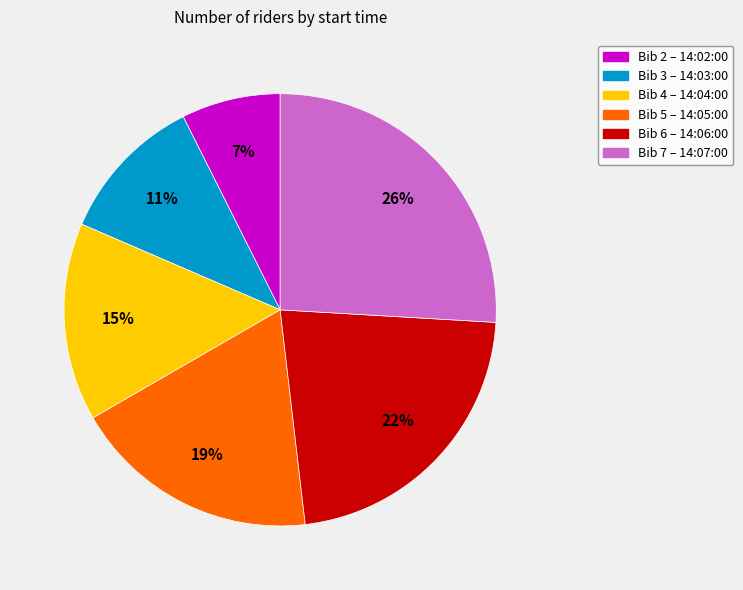

To the nearest percent, what percentage of the pie is Bib 3 – 14:03:00?

11%